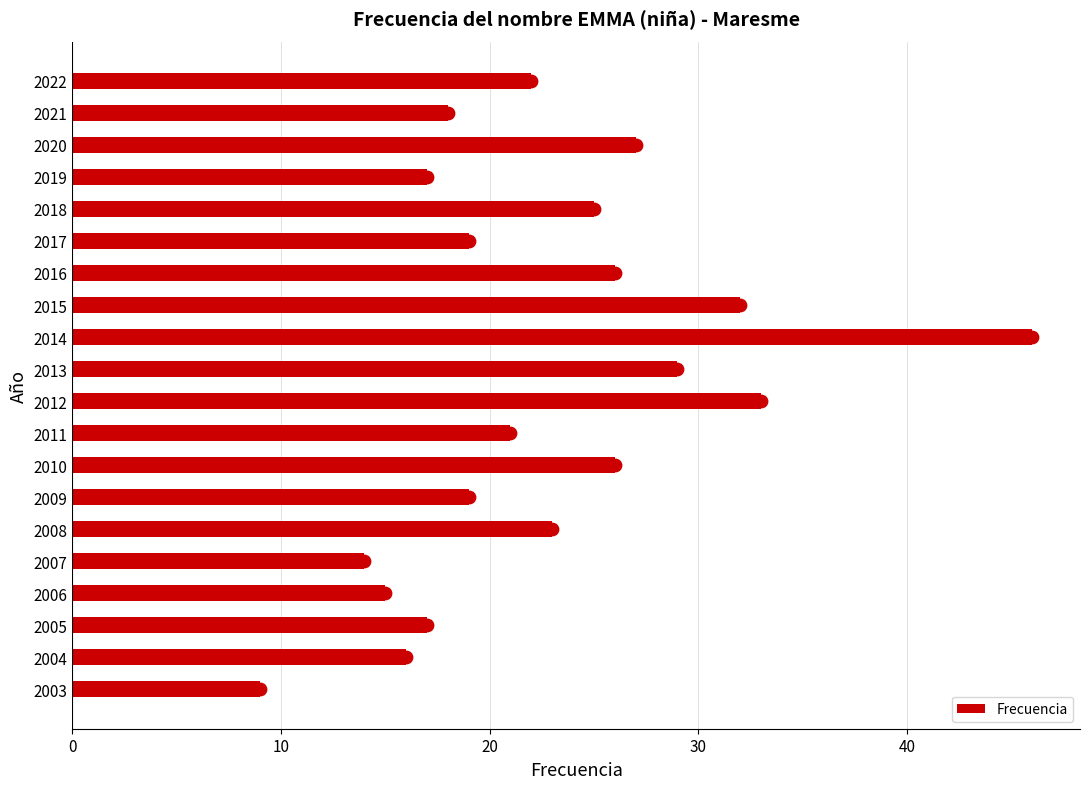

Which category has the lowest value in the Frecuencia series?

2003